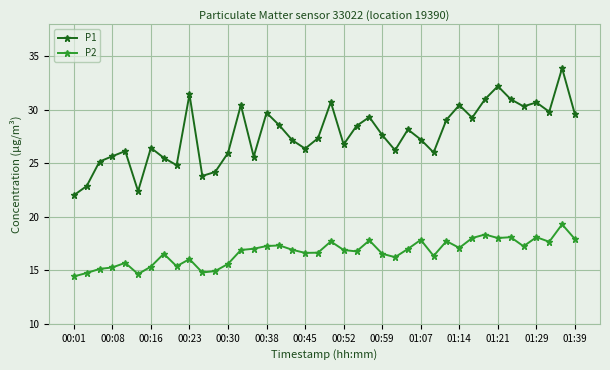

List the series in order of their peak value, highest first.

P1, P2